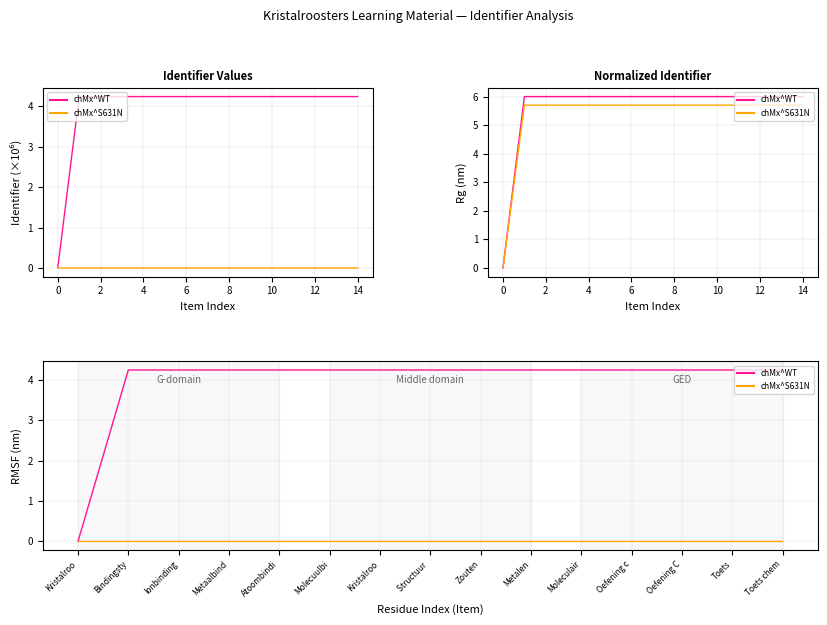

The value of Identifier (×10⁶) at Atoombindi is 1.3. True or false?

False